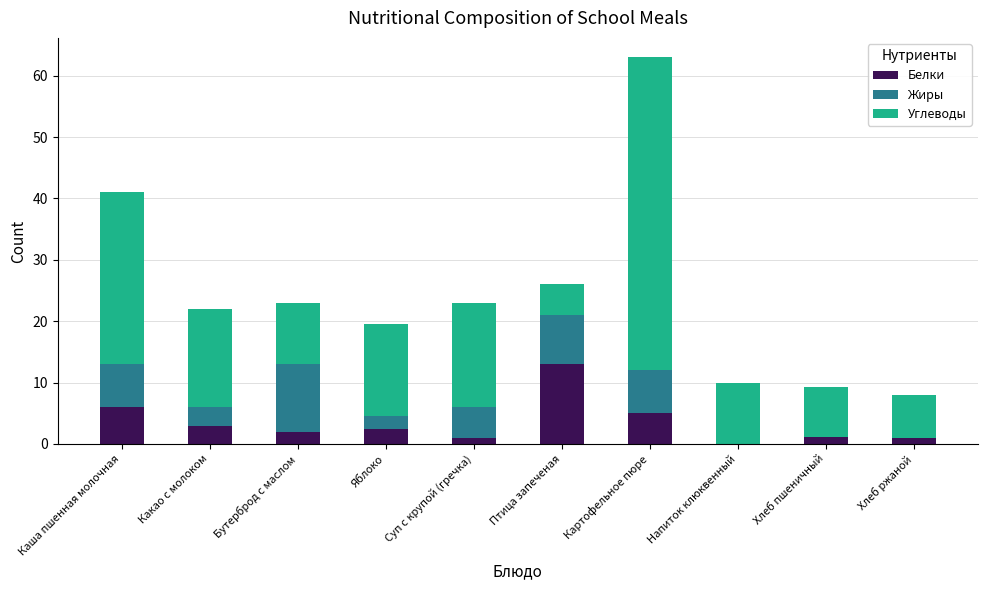

How many categories are shown in the chart?

10